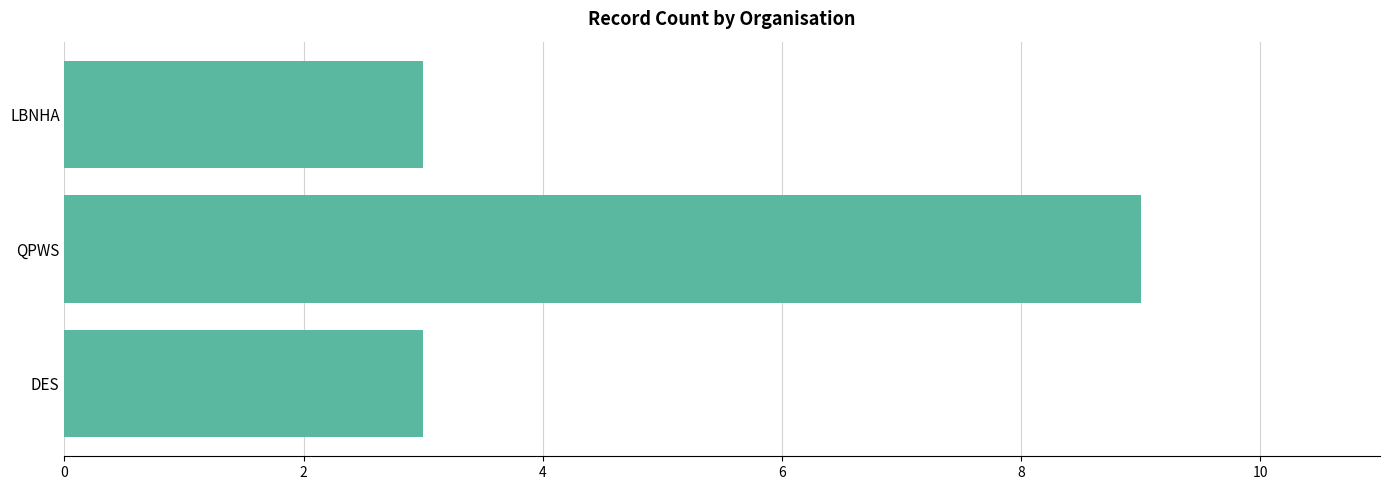

The value at DES is 3. True or false?

True